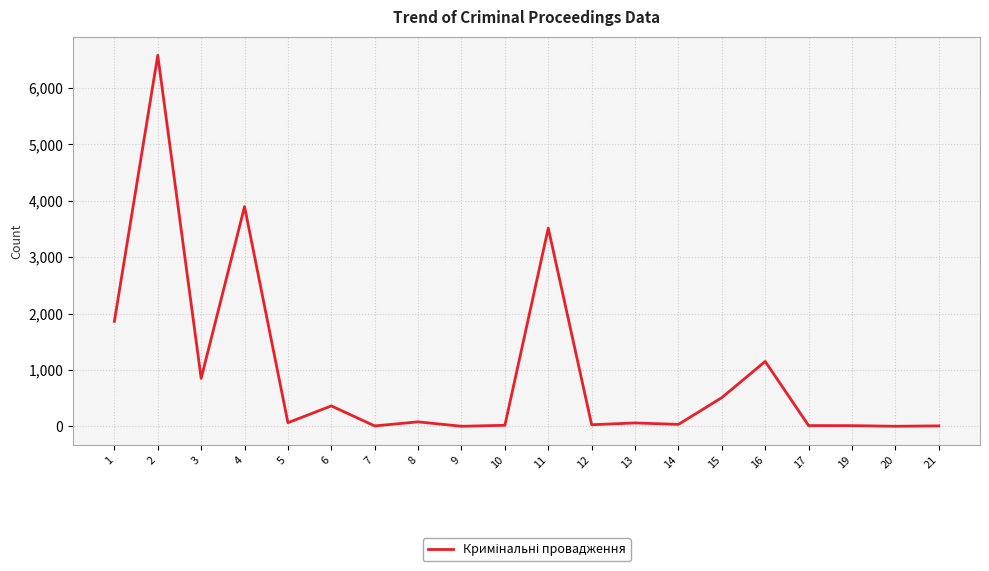

Where does the data first go above 64?

1